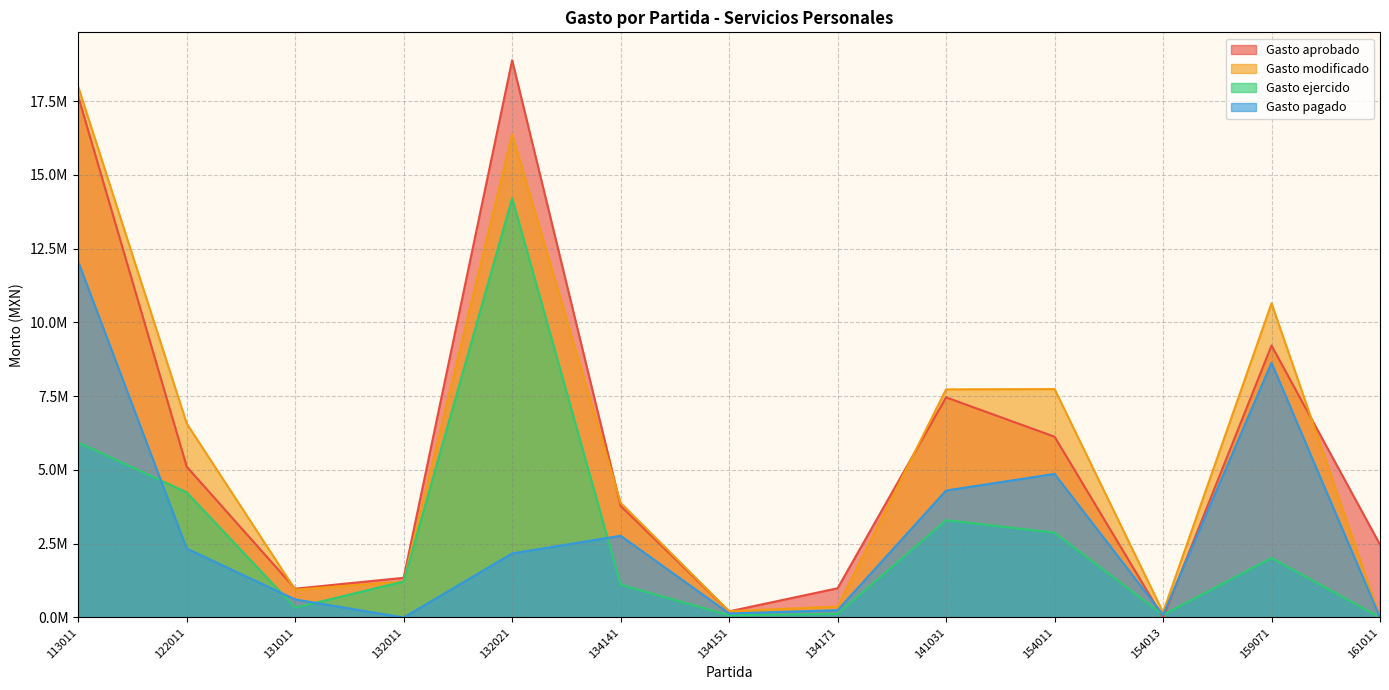

Reading right to left, transcribe all the data shown in this chart.

Gasto aprobado: 2468805.0	9217218.0	0.0	6125910.0	7460055.0	990124.0	206895.0	3780345.0	18884672.0	1344654.0	976140.0	5109621.0	17652402.0
Gasto modificado: 0.0	10646642.5	176250.0	7739966.3	7729808.5	370104.7	211803.3	3882996.8	16377001.7	1220471.8	941904.0	6573050.8	17986881.2
Gasto ejercido: 0.0	2014814.3	87784.3	2875003.9	3297723.7	123331.1	75215.5	1114039.4	14206529.6	1220471.8	330882.0	4237776.0	5930817.0
Gasto pagado: 0.0	8631828.2	88465.7	4864962.4	4302917.4	246773.6	136587.8	2768957.5	2170472.0	0.0	611022.0	2335274.8	12056064.2